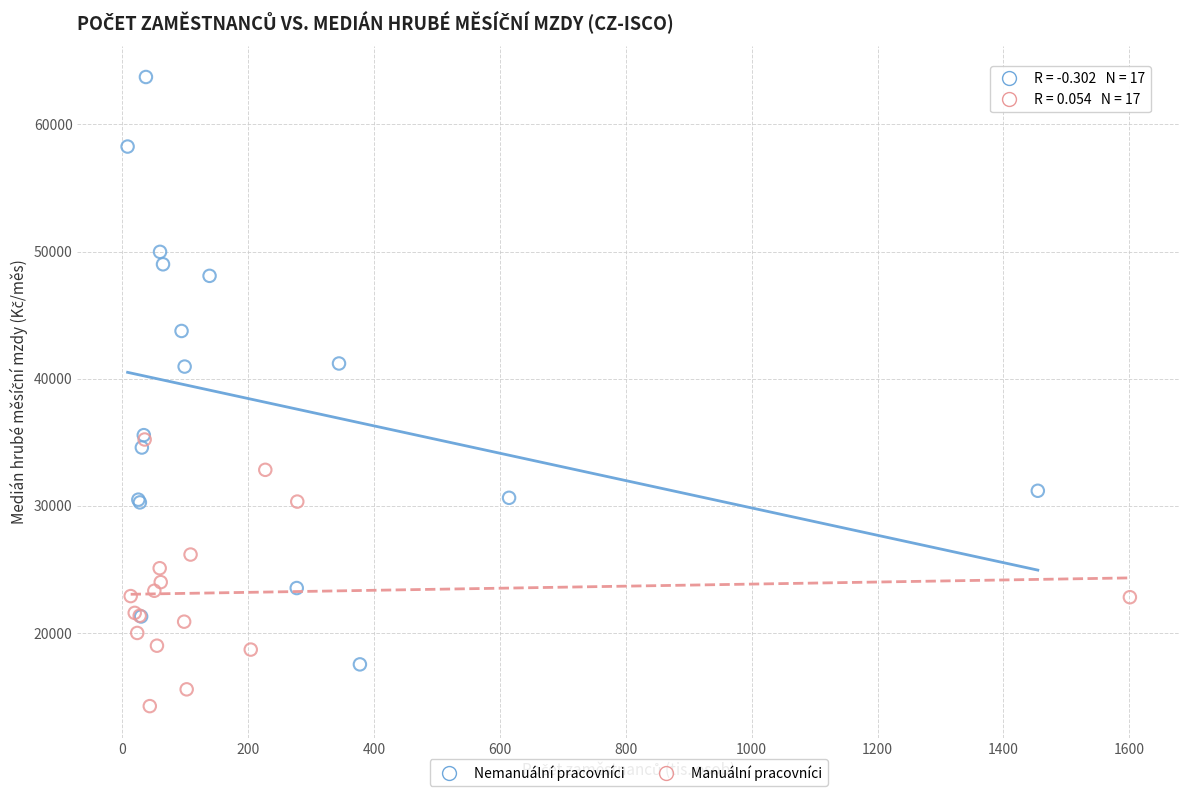

Which series has the widest spread of Y values?

Nemanuální pracovníci